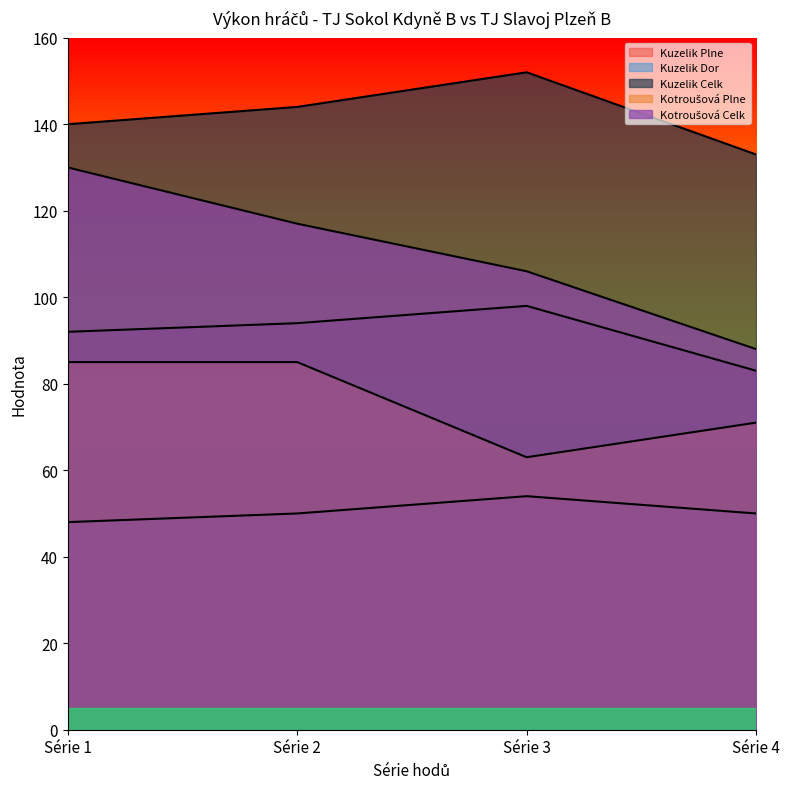

How many data points in Kuzelik_Dor are above 50?

1